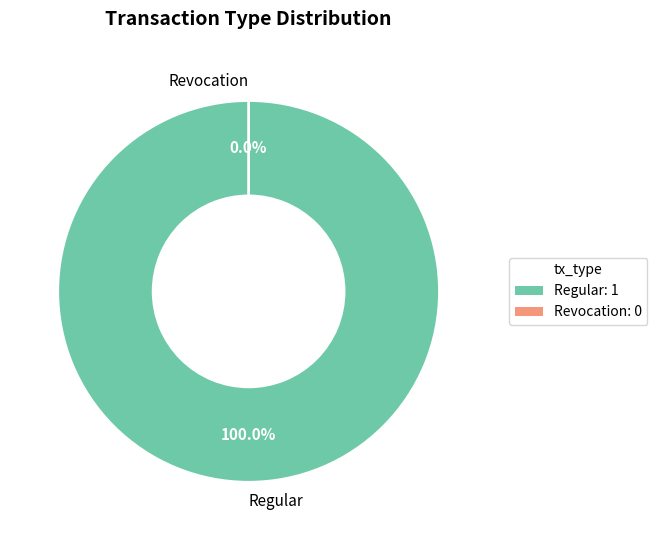

Does Regular represent more than half of the total?

Yes